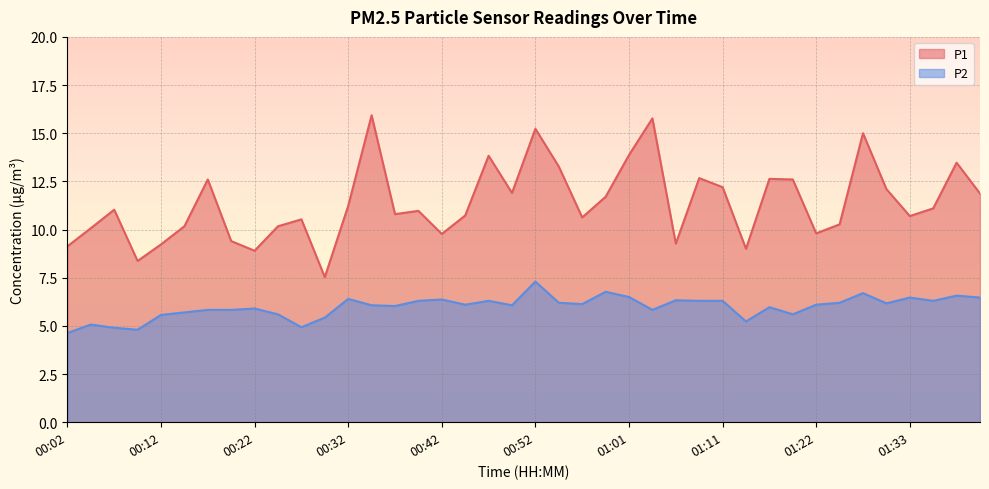

True or false: P2 and P1 intersect in this chart.

False